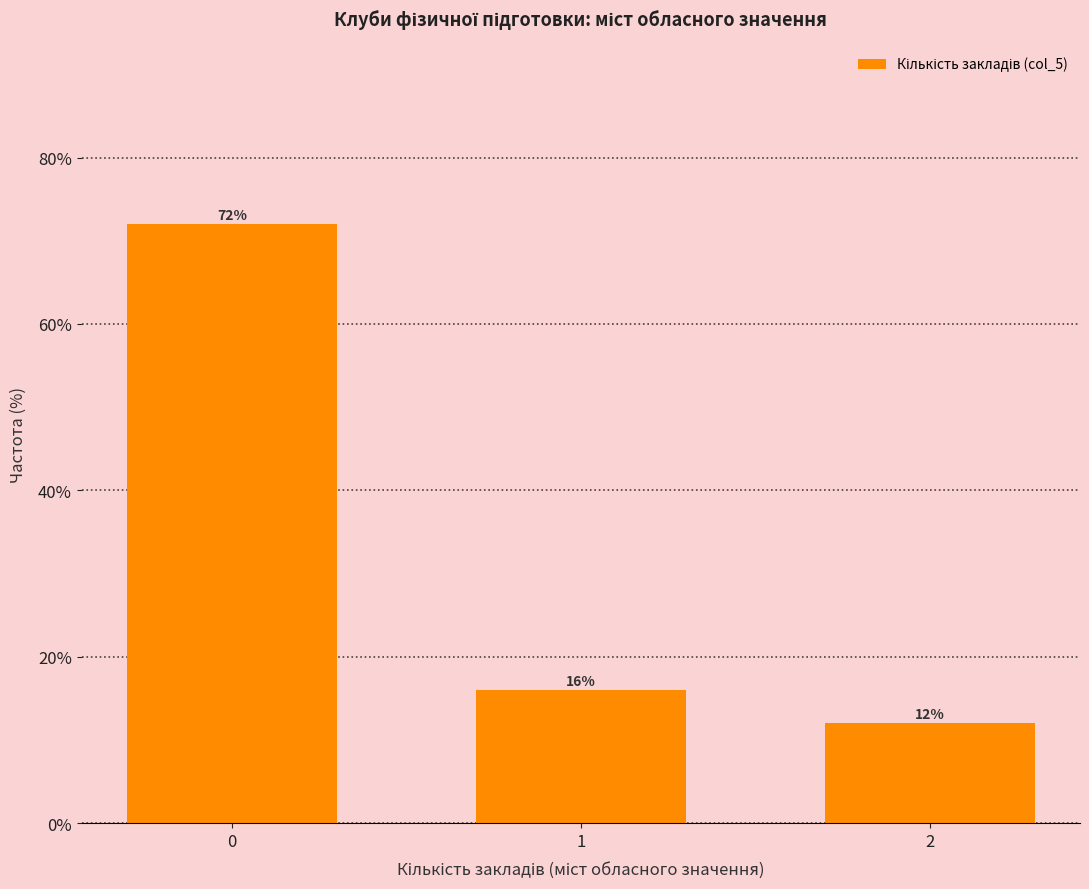

Reading right to left, list all the values displayed in this chart.

2=12	1=16	0=72